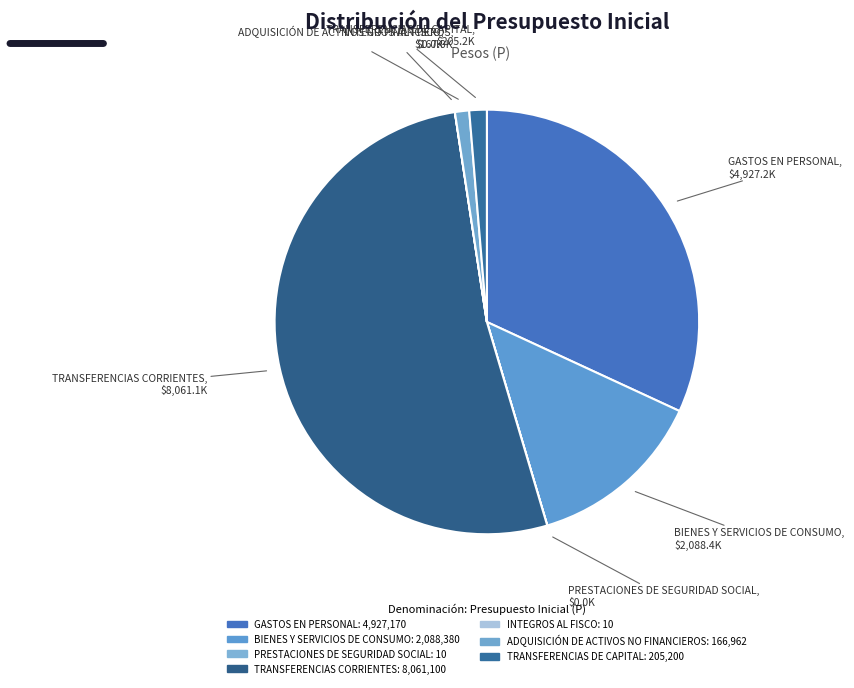

Does any single category account for the majority?

Yes